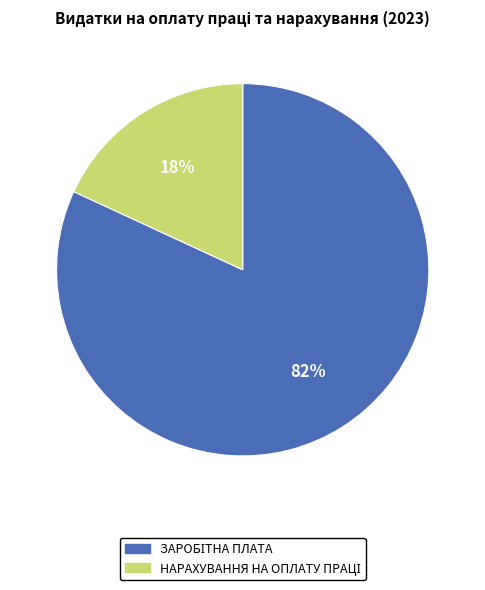

To the nearest percent, what is the difference between the largest and smallest slice percentages?

64%